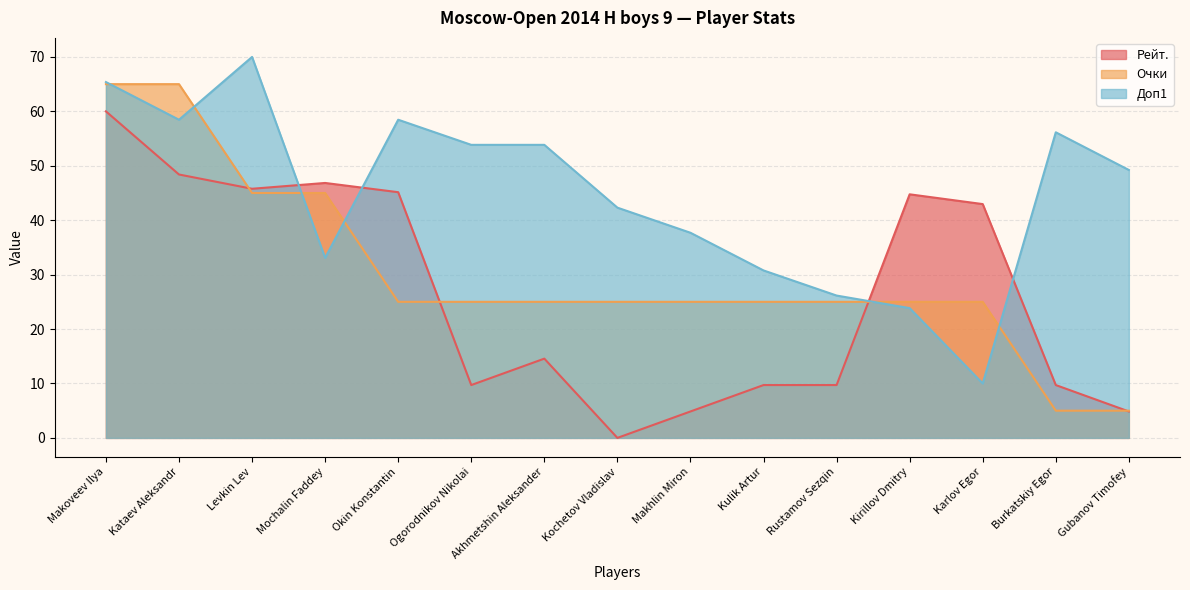

Which series changed the most between Kochetov Vladislav and Kirillov Dmitry?

Рейт.